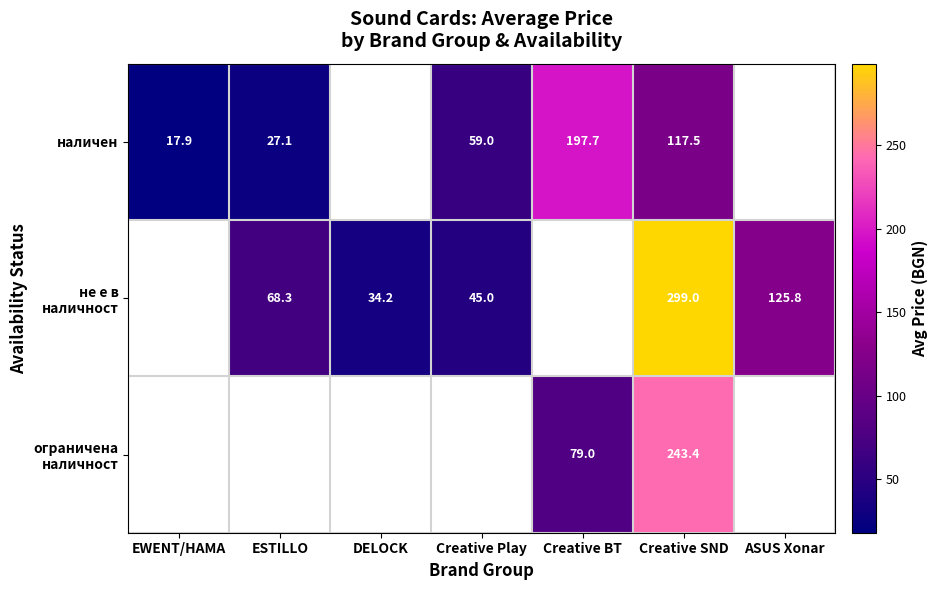

At how many categories does at least one series exceed 19?

6